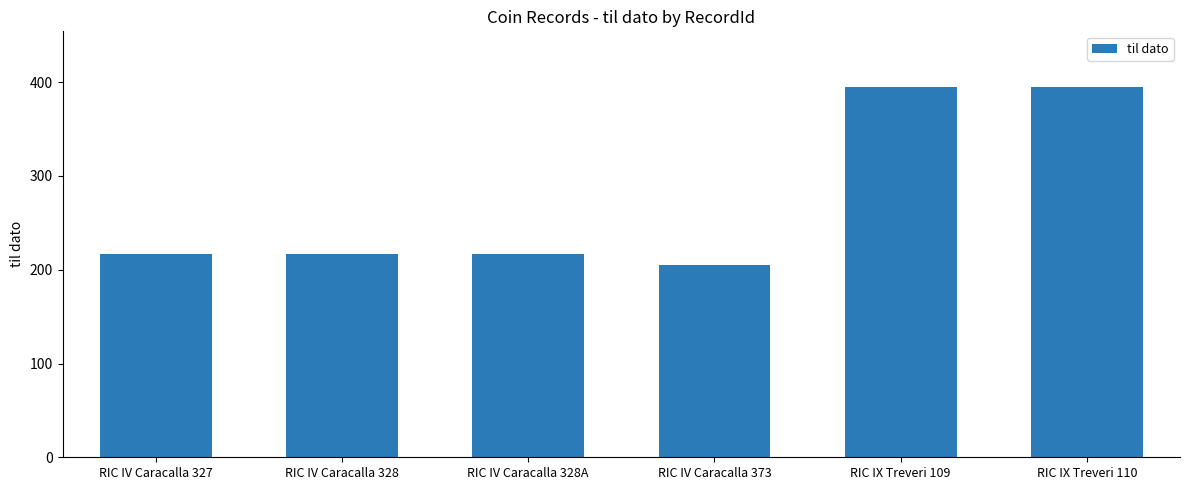

What is the maximum value shown in the chart?

395